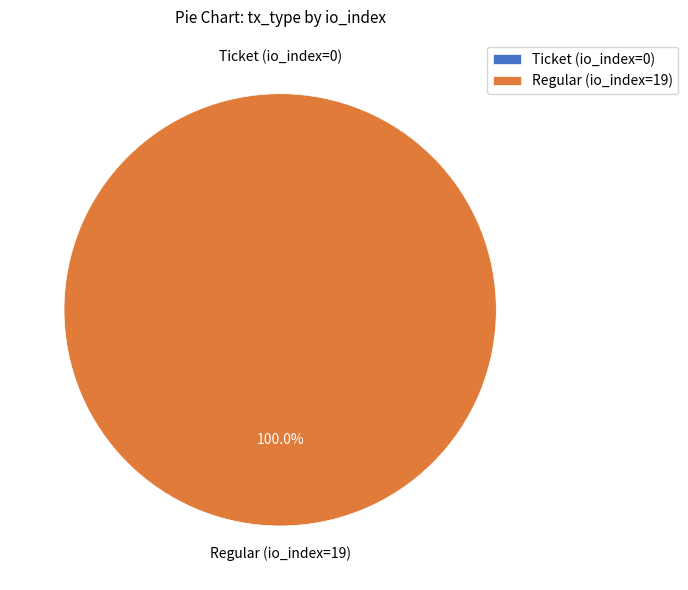

Count the number of slices in the pie.

2